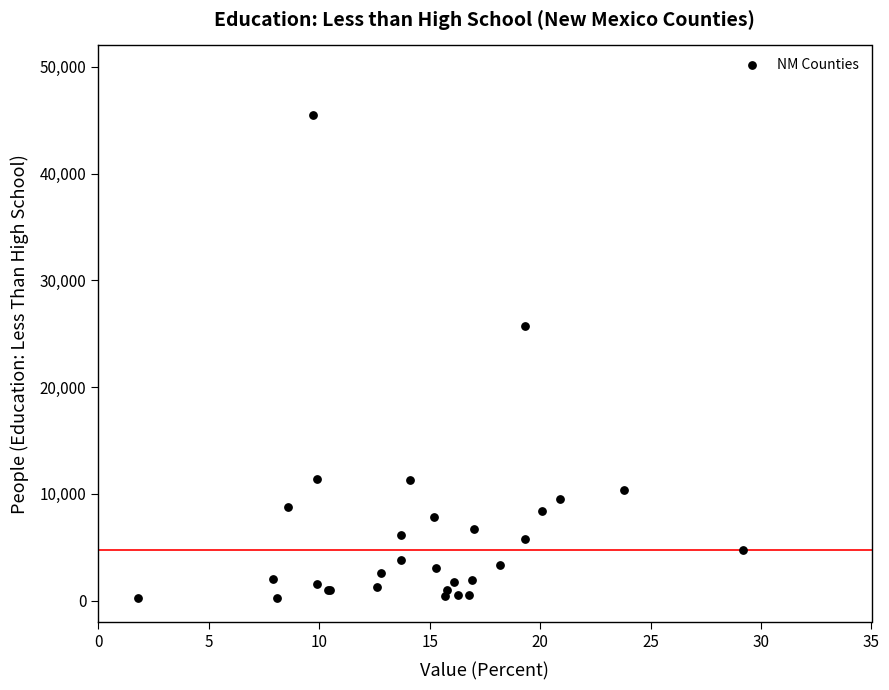

What Y value in the scatter plot is closest to 22859?

25731